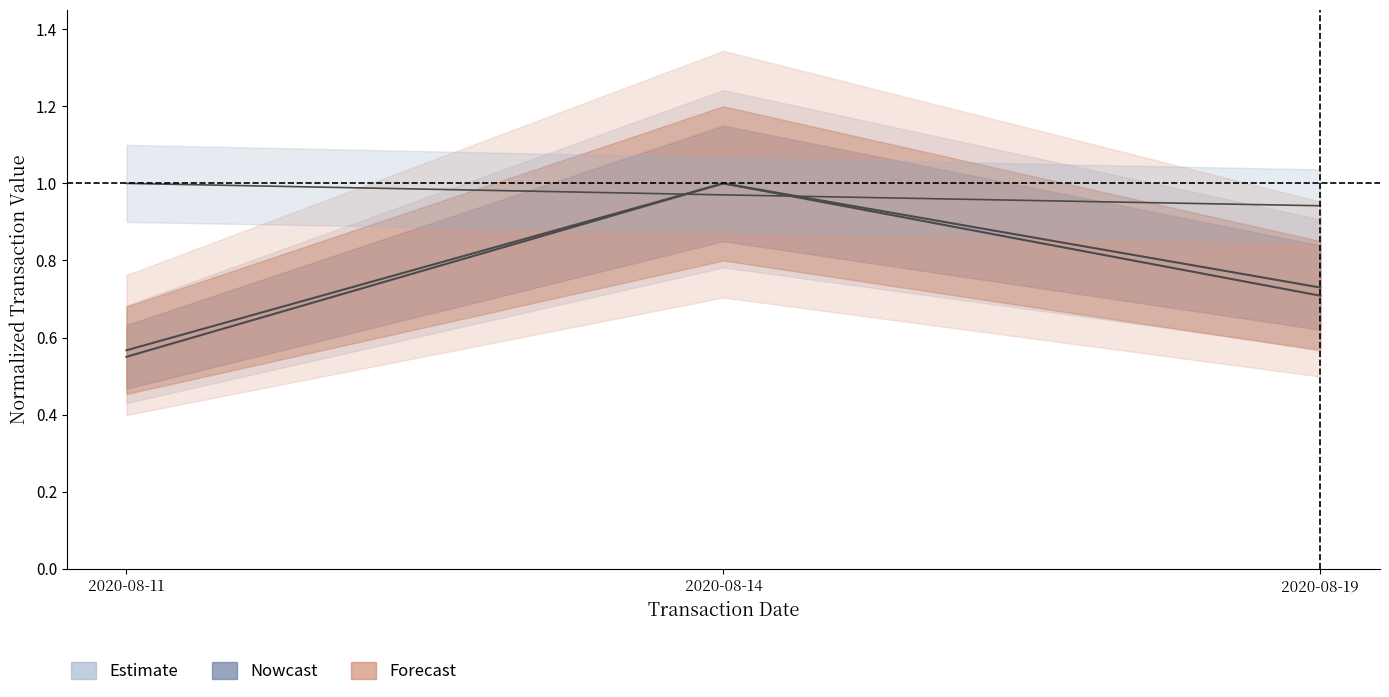

The value of transactionPricePerShare at 2020-08-11 is 0.5. True or false?

False